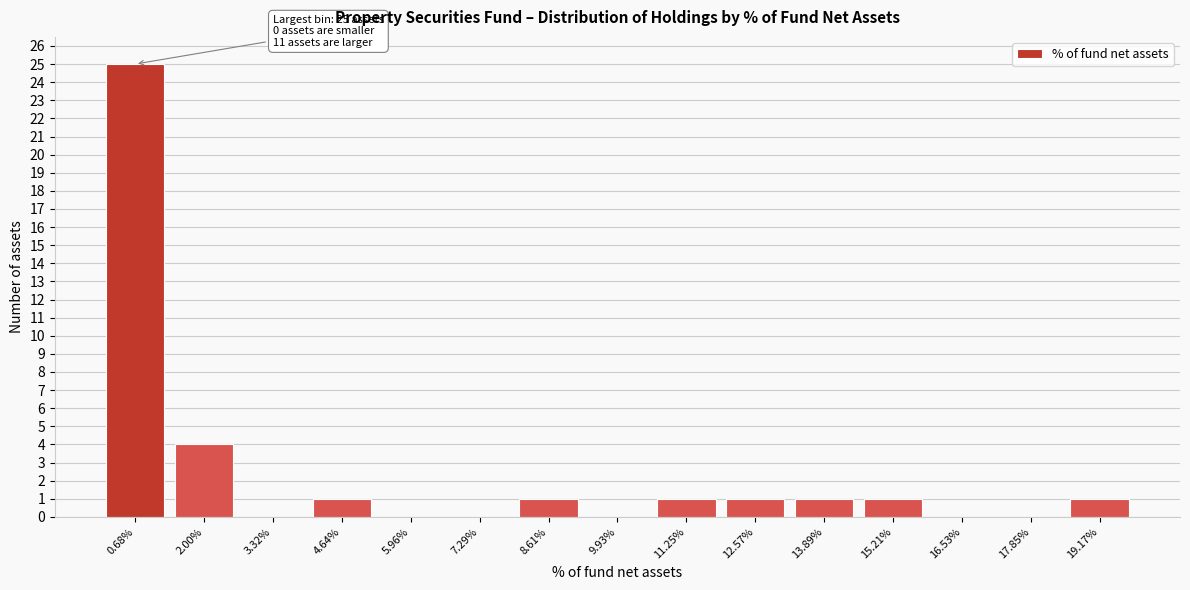

Reading left to right, what are all the values shown in this chart?

0.68%=25	2.00%=4	3.32%=0	4.64%=1	5.96%=0	7.29%=0	8.61%=1	9.93%=0	11.25%=1	12.57%=1	13.89%=1	15.21%=1	16.53%=0	17.85%=0	19.17%=1